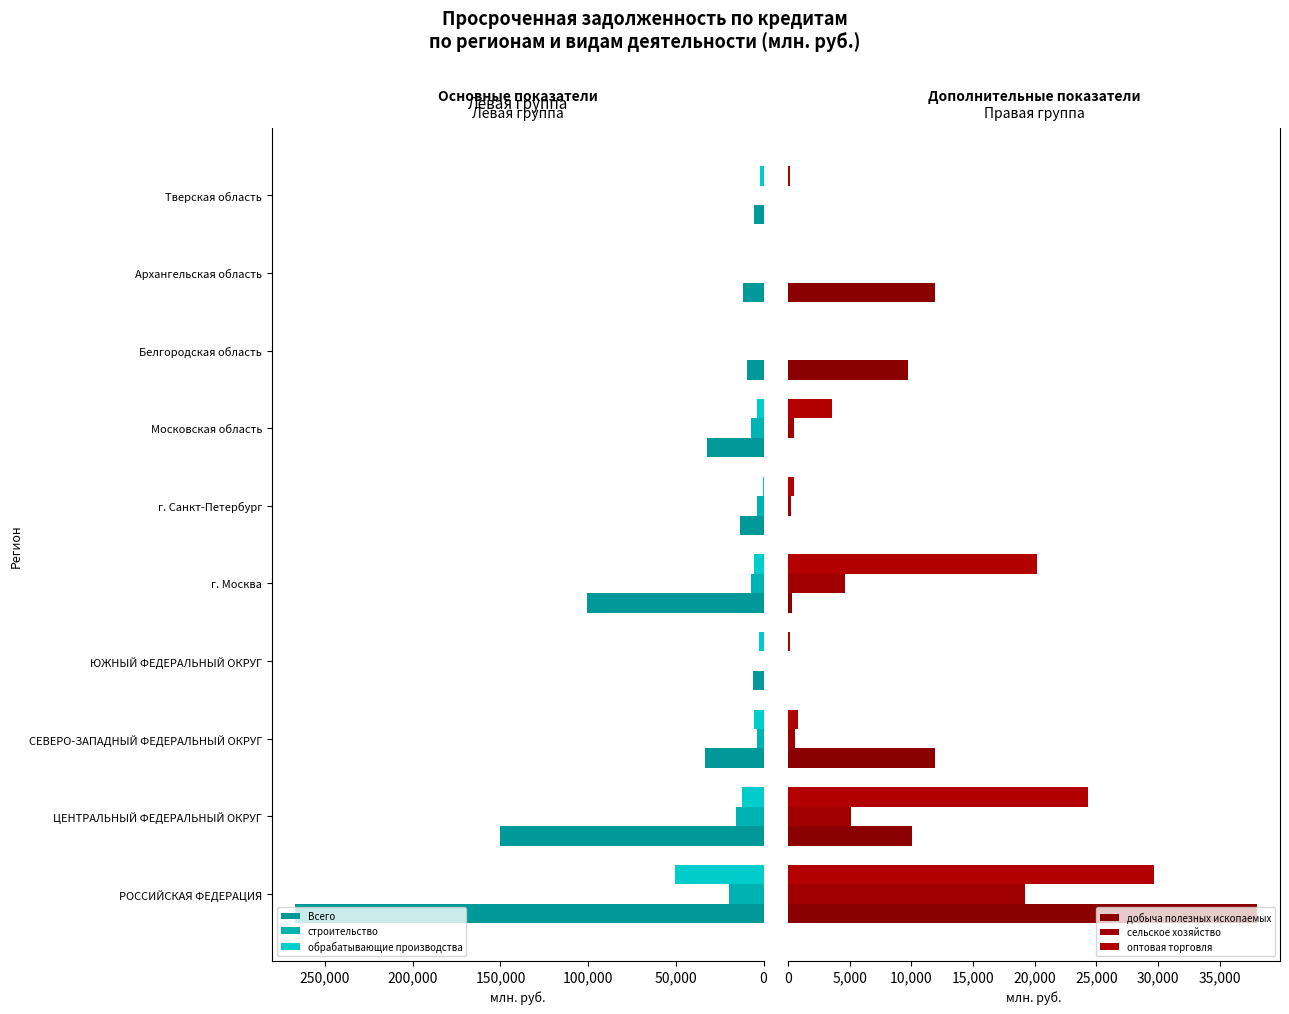

What is the average value of the добыча полезных ископаемых series?

8198